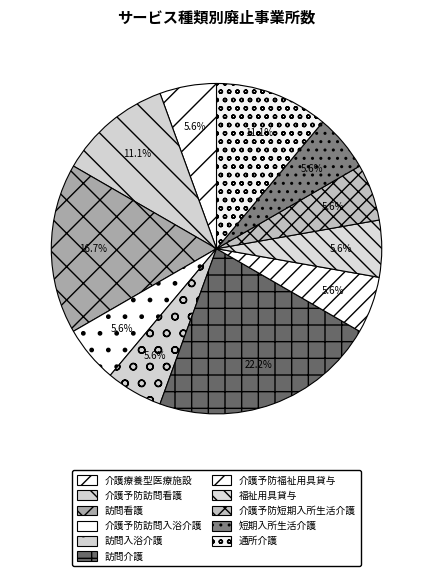

Approximately how many times larger is the value at 介護療養型医療施設 compared to 介護予防福祉用具貸与?

1.0